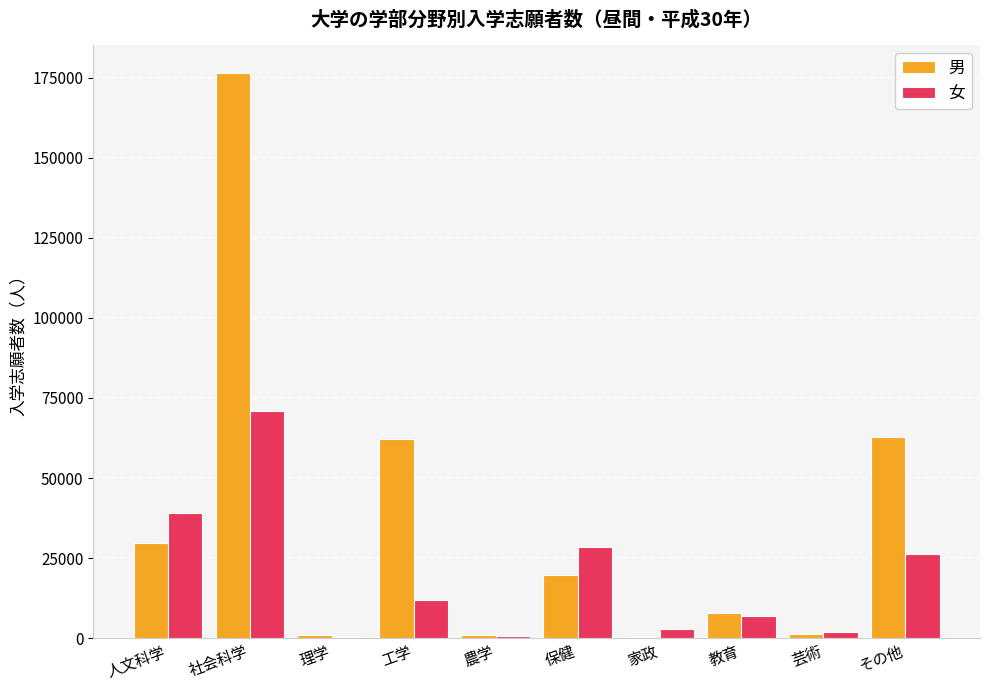

The value of 女 at その他 is 26234. True or false?

True